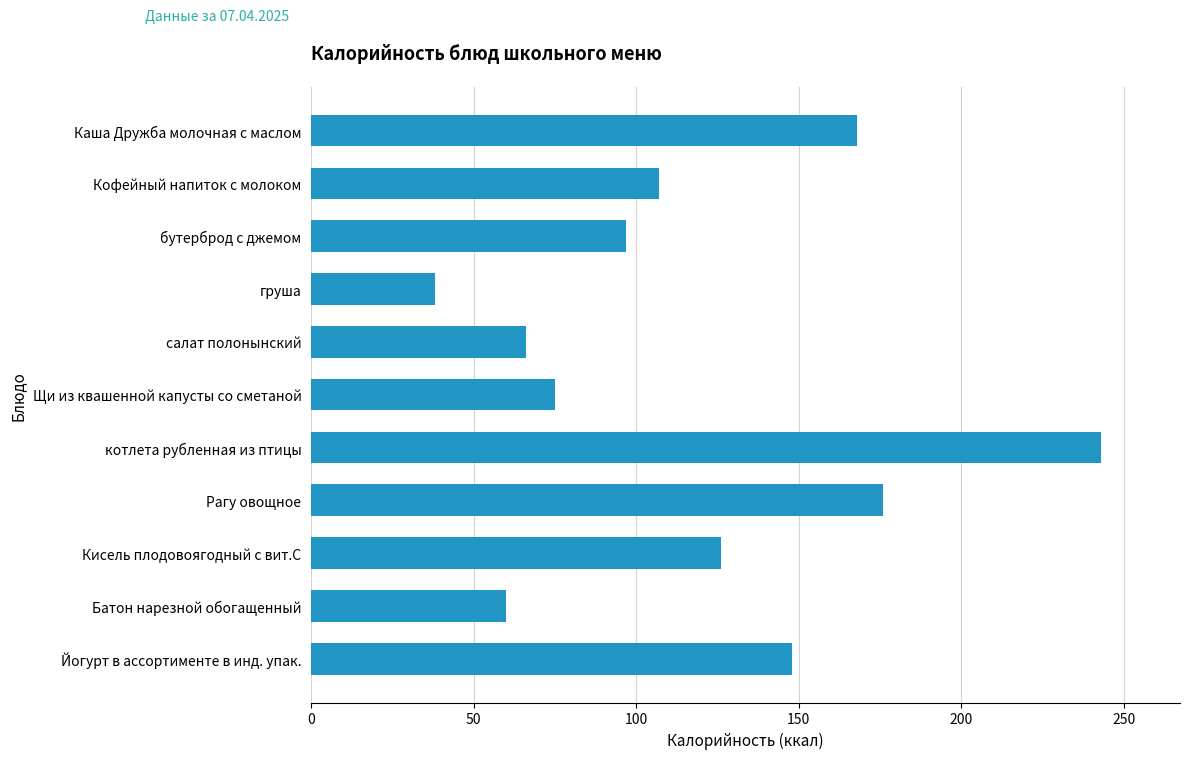

Reading bottom to top, transcribe all the data shown in this chart.

Йогурт в ассортименте в инд. упак.=148	Батон нарезной обогащенный=60	Кисель плодовоягодный с вит.С=126	Рагу овощное=176	котлета рубленная из птицы=243	Щи из квашенной капусты со сметаной=75	салат полонынский=66	груша=38	бутерброд с джемом=97	Кофейный напиток с молоком=107	Каша Дружба молочная с маслом=168